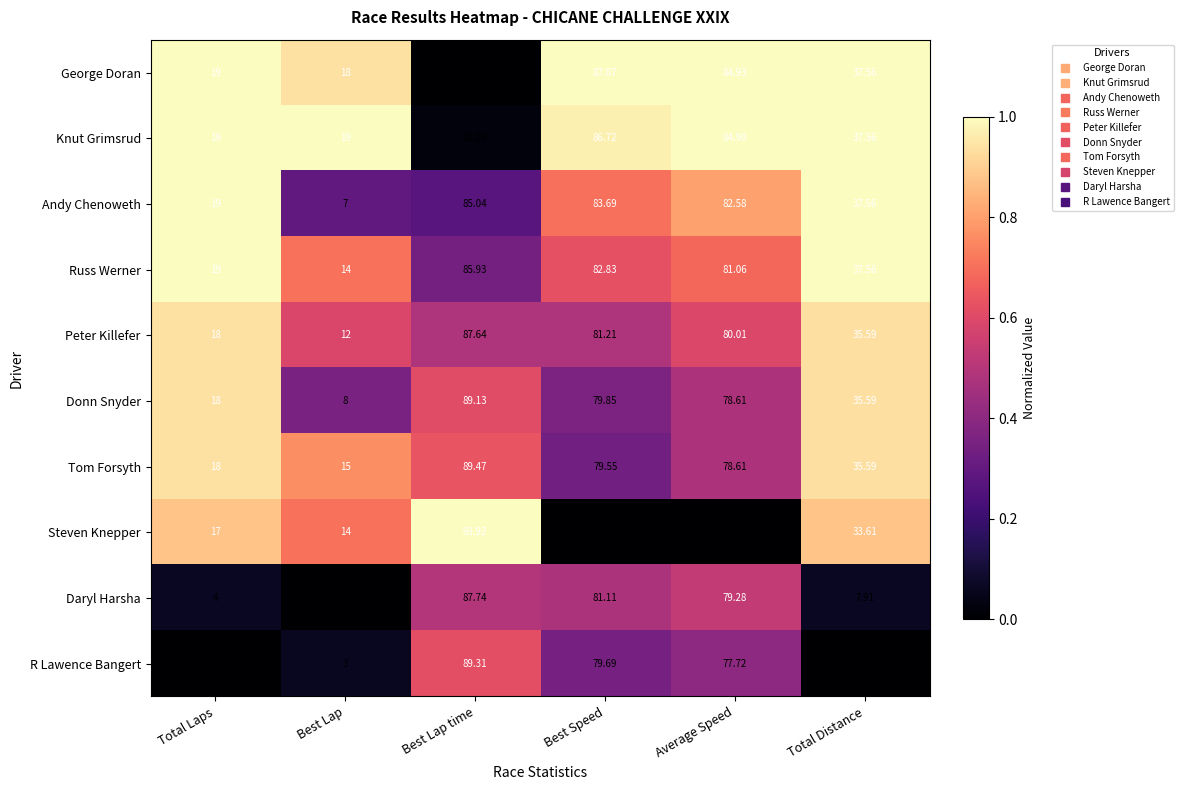

List the labels in order of Steven Knepper value, largest first.

Best Lap time, Best Speed, Average Speed, Total Distance, Total Laps, Best Lap